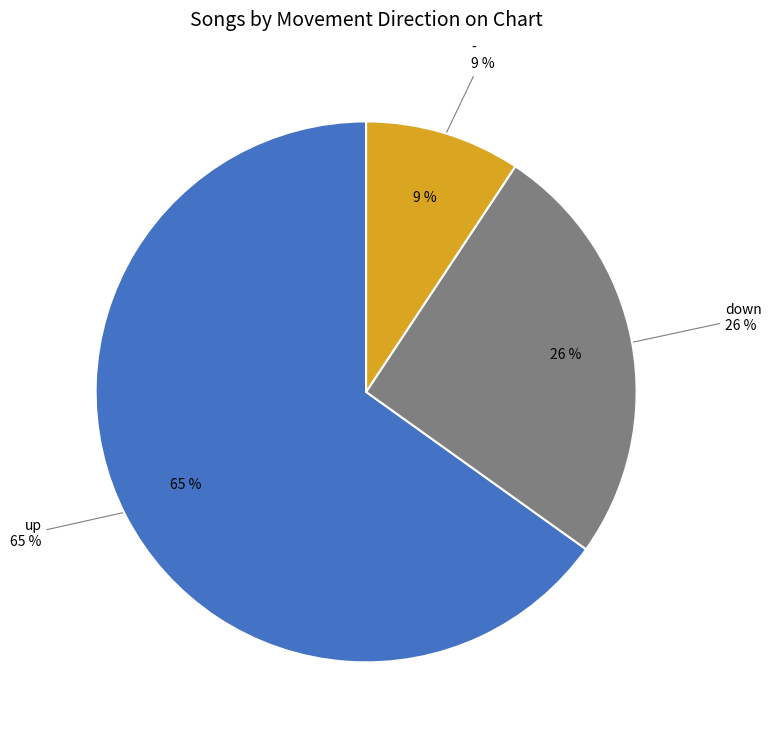

What percentage do down and - together represent?

34.9%